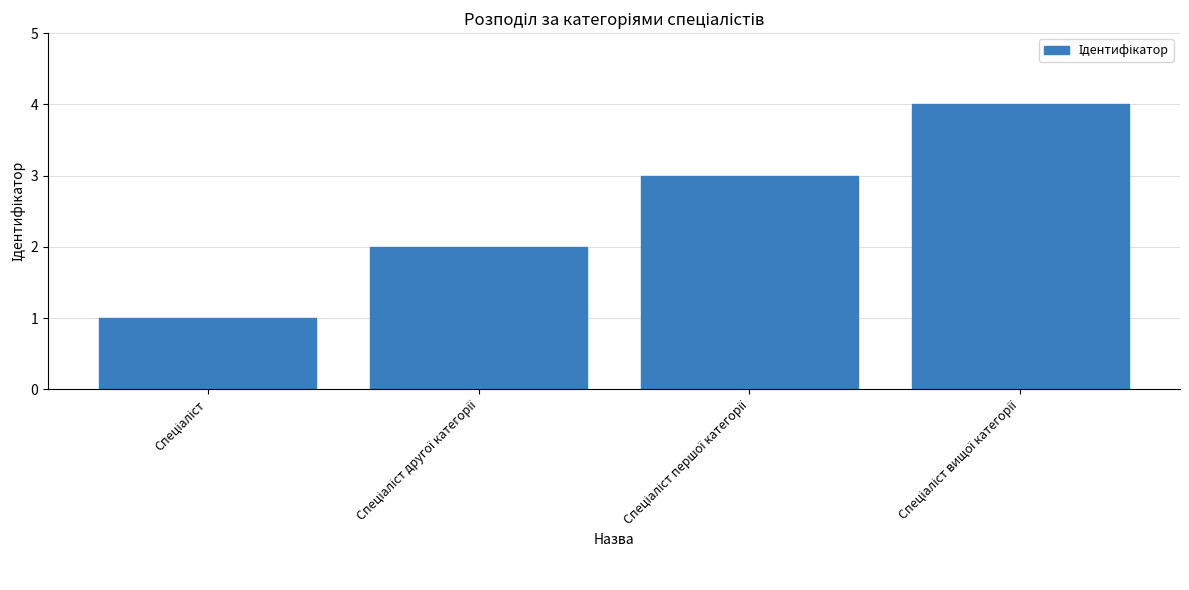

What is the sum of all values?

10